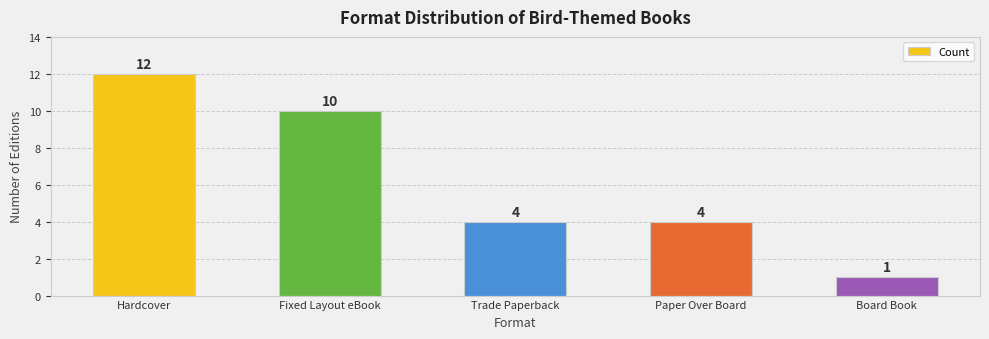

How many categories are shown in the chart?

5